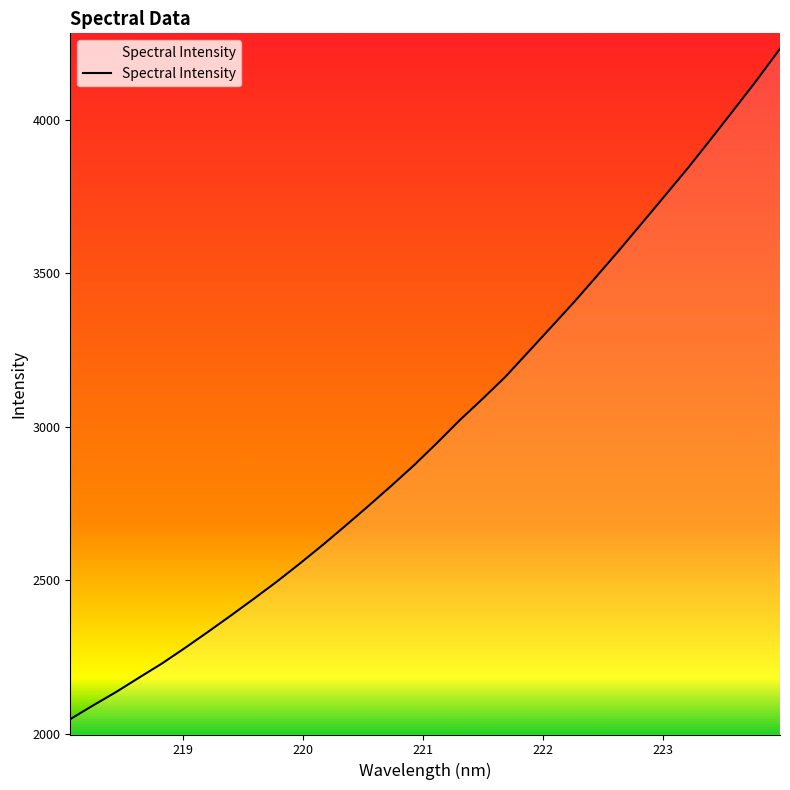

What is the minimum value shown in the chart?

2047.6